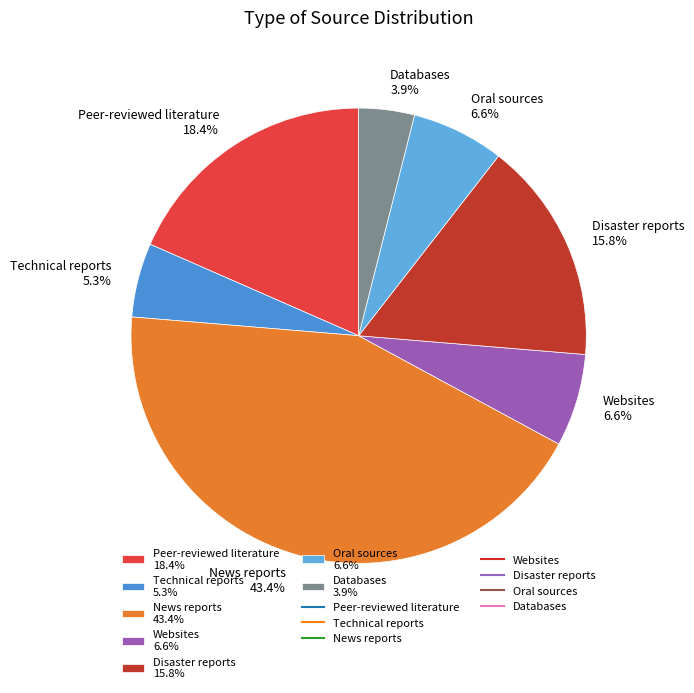

Does Technical reports 5.3% account for over 50% of the chart?

No